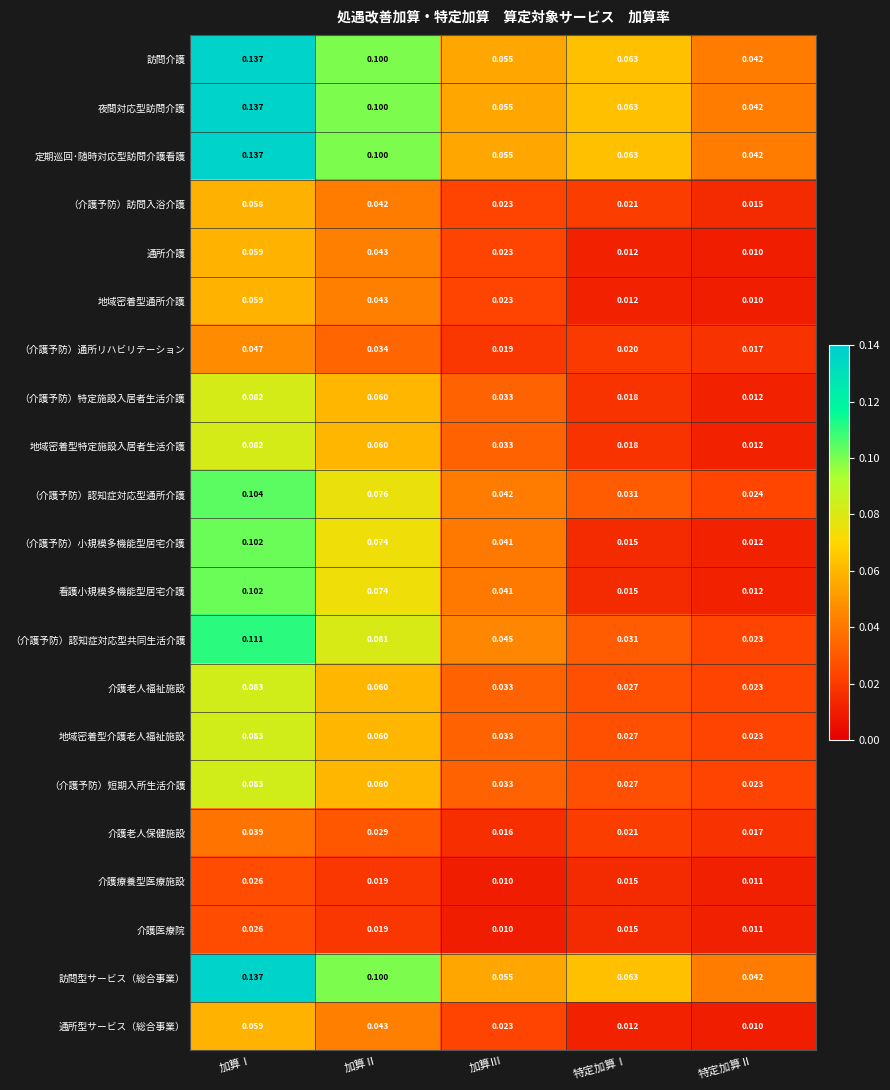

How many categories are shown in the chart?

5